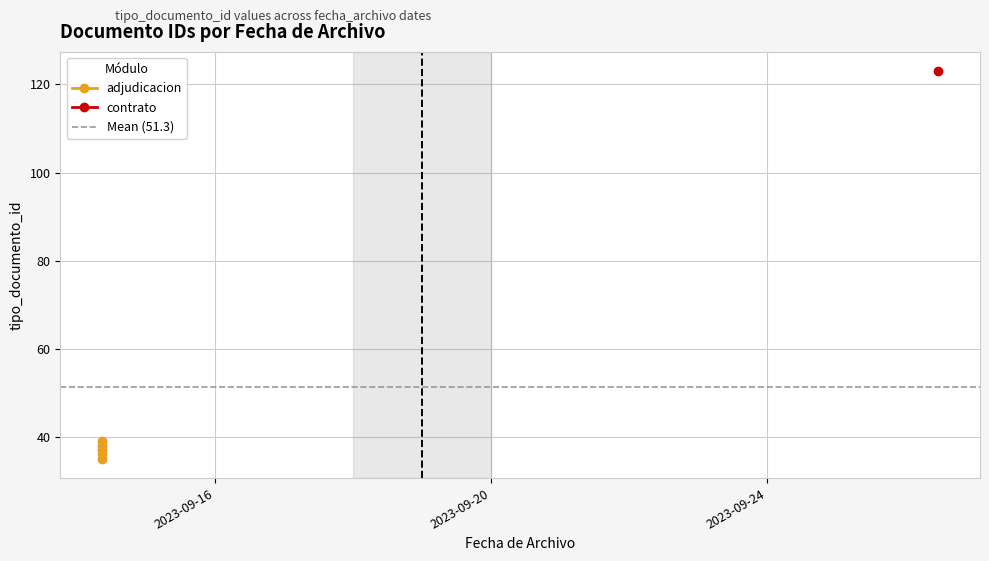

Reading left to right, list all the values displayed in this chart.

35	38	36	39	123	37